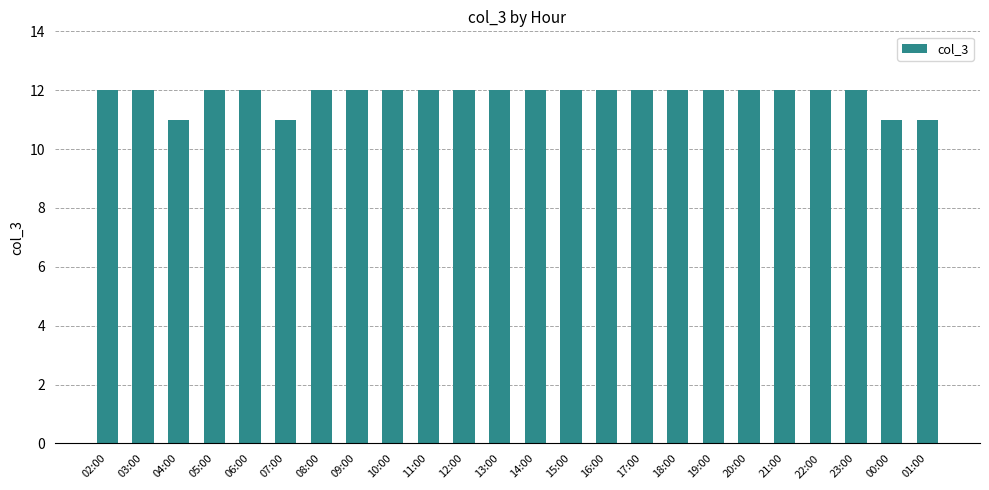

Are the bars horizontal?

No